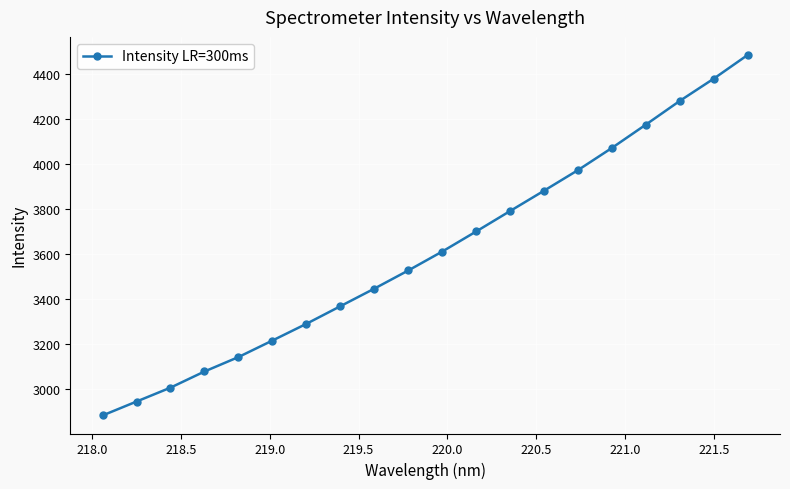

What is the average value?

3613.0